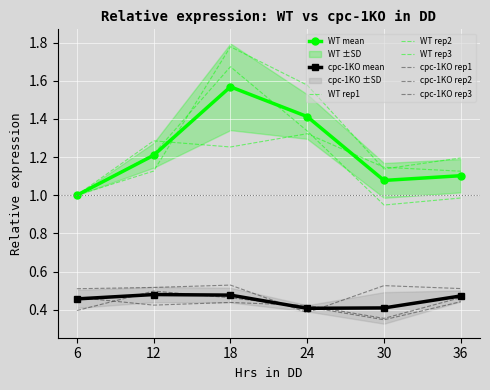

What is the average value of the WT_2 series?

1.2